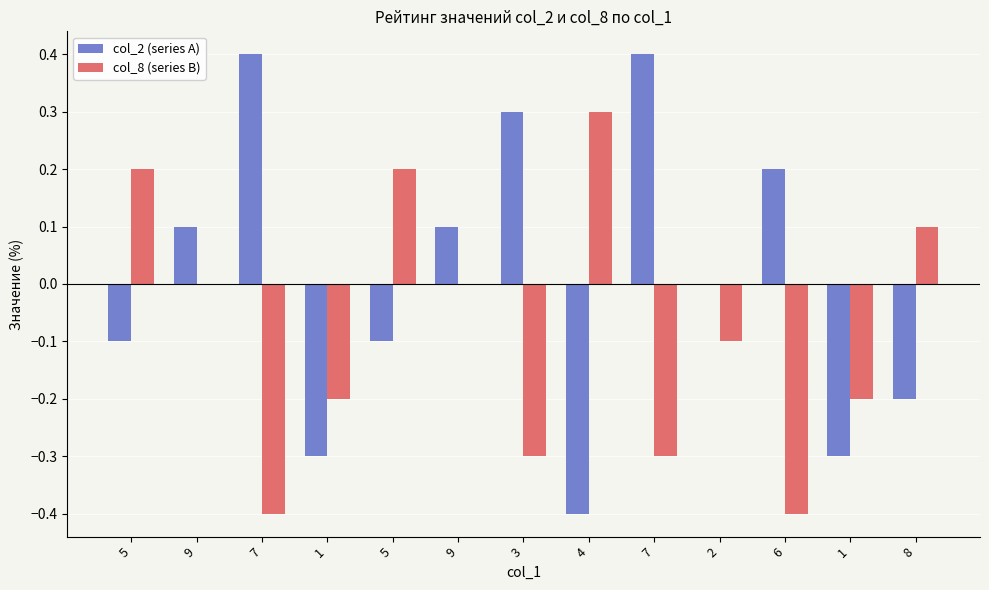

Does the chart contain stacked bars?

No